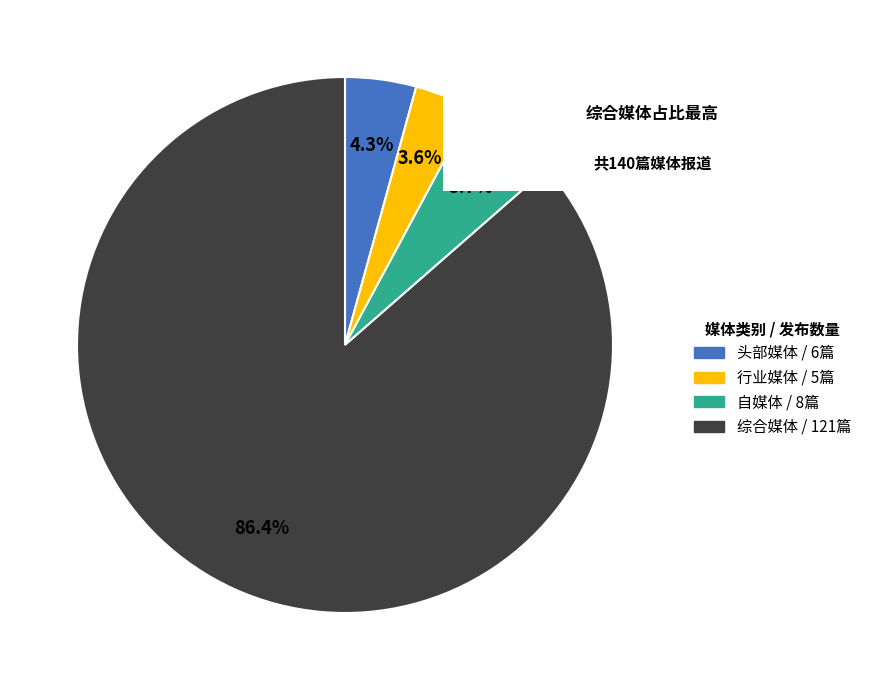

Which slice is the smallest?

行业媒体